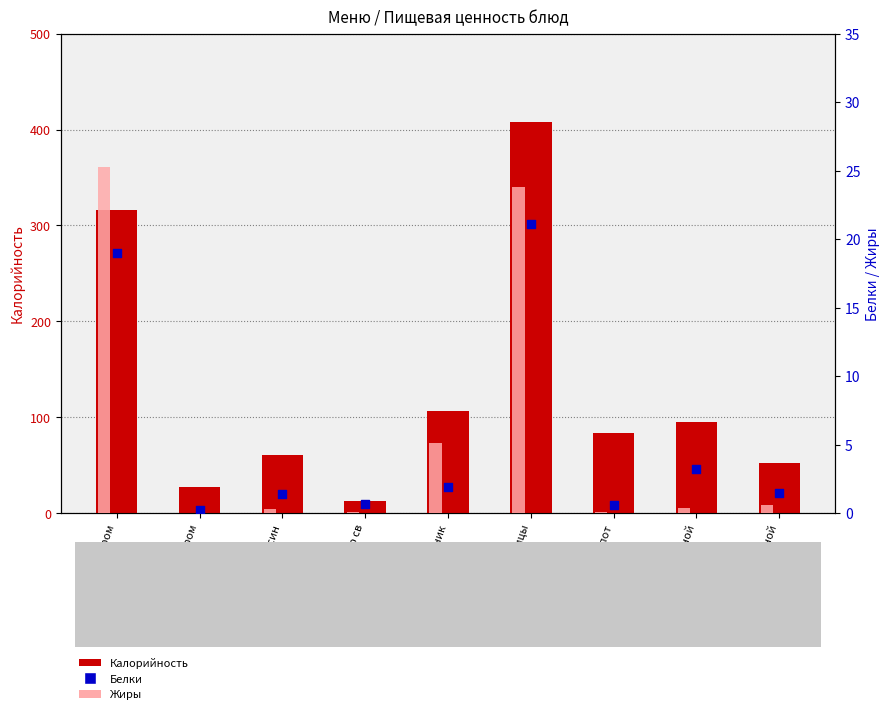

What are all the series names shown in the legend?

Калорийность, Жиры, Белки